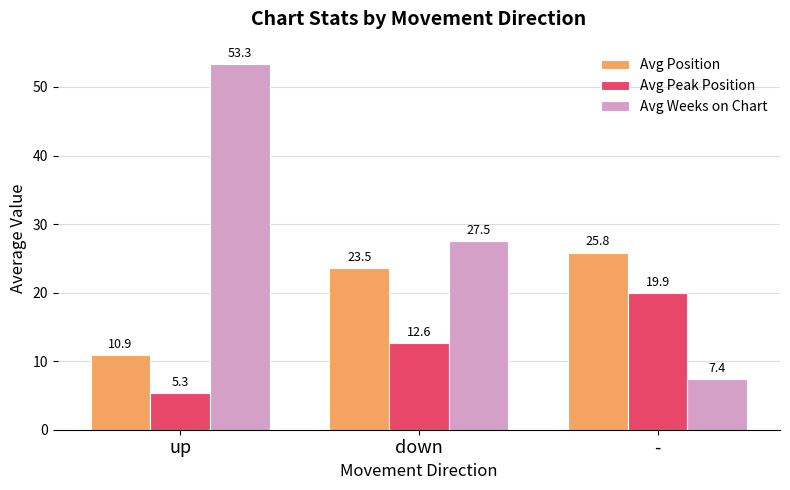

At which label does Avg Peak Position reach its peak?

-